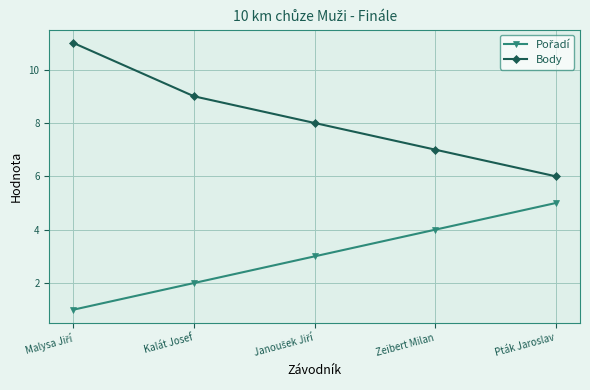

True or false: Body has more than 0 interior local peaks.

False